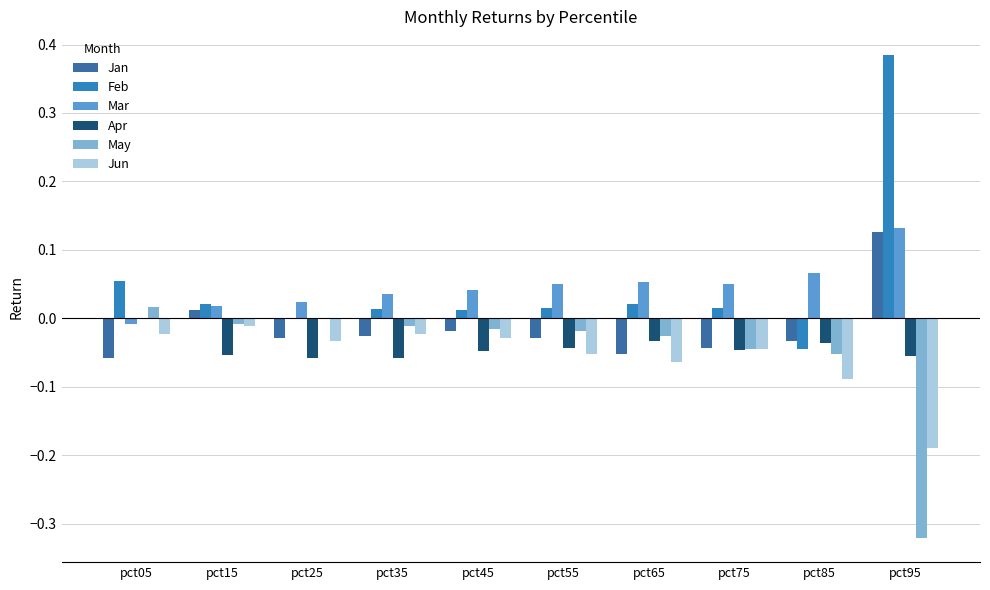

How many data points in Jan are above 0?

2